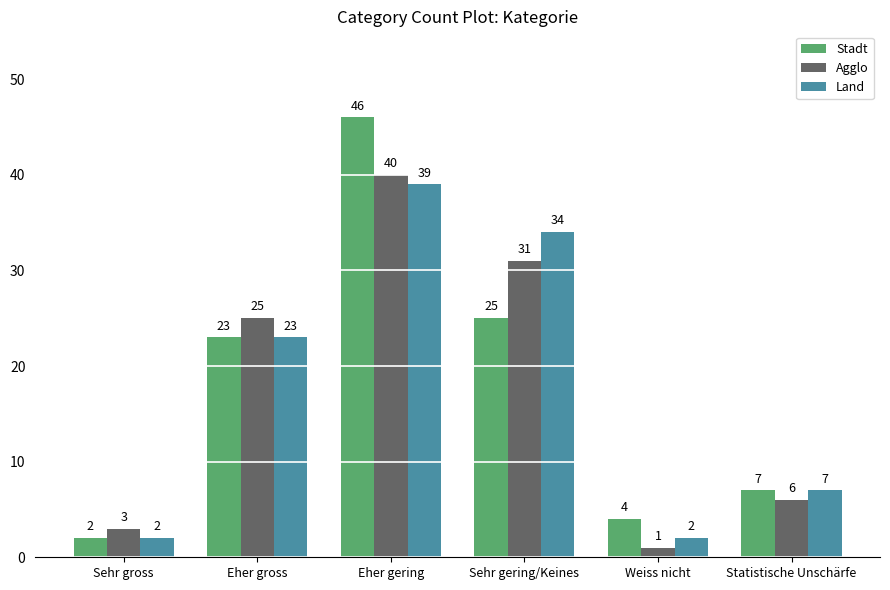

How many data points does each series have?

6